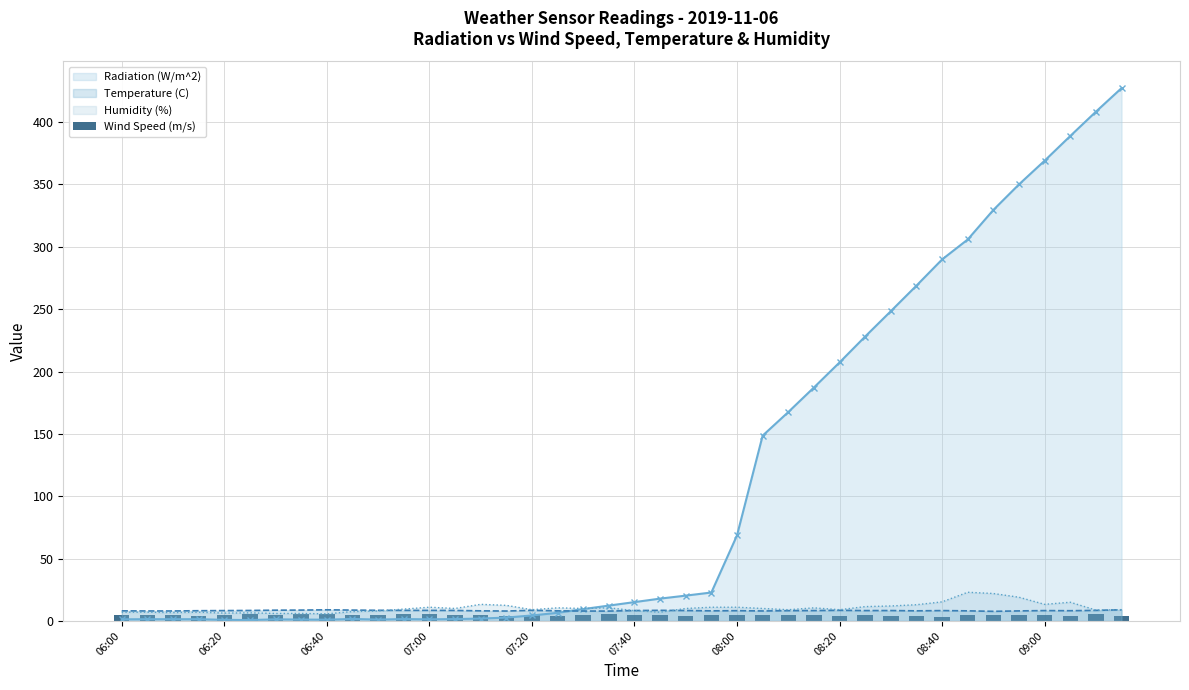

The Humidity (%) series shows 15.3 at 08:40. True or false?

True